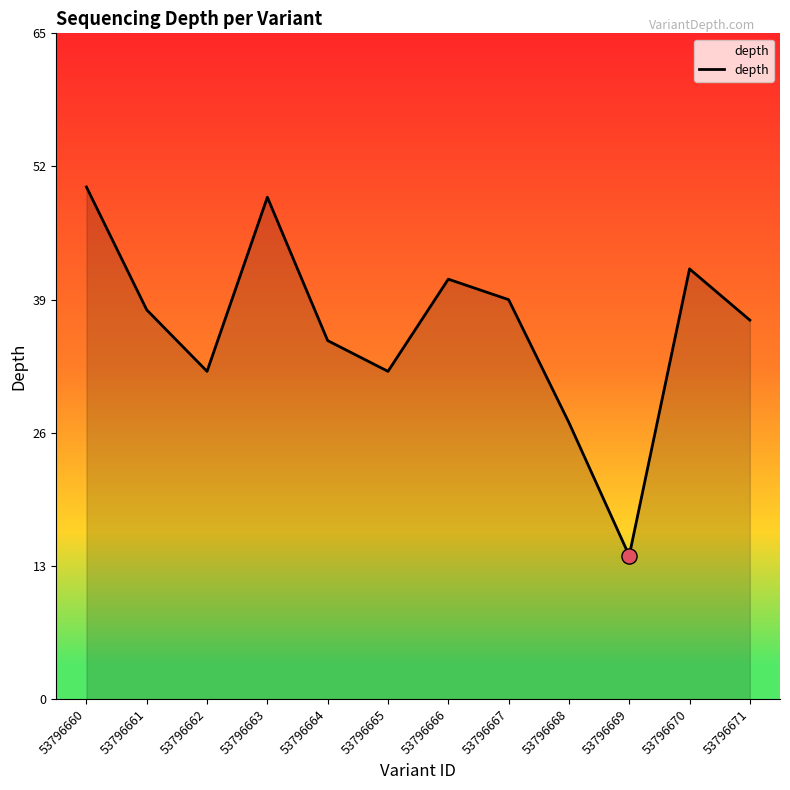

What is the ratio of the value at 53796665 to the value at 53796667?

0.8